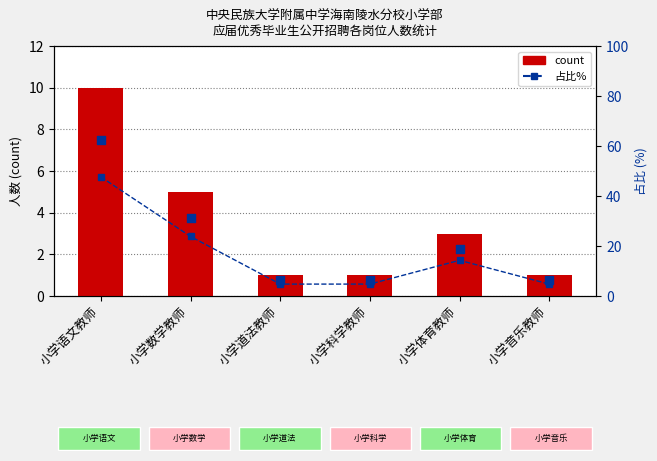

Approximately how many times larger is the value at 小学道法教师 compared to 小学数学教师?

0.2